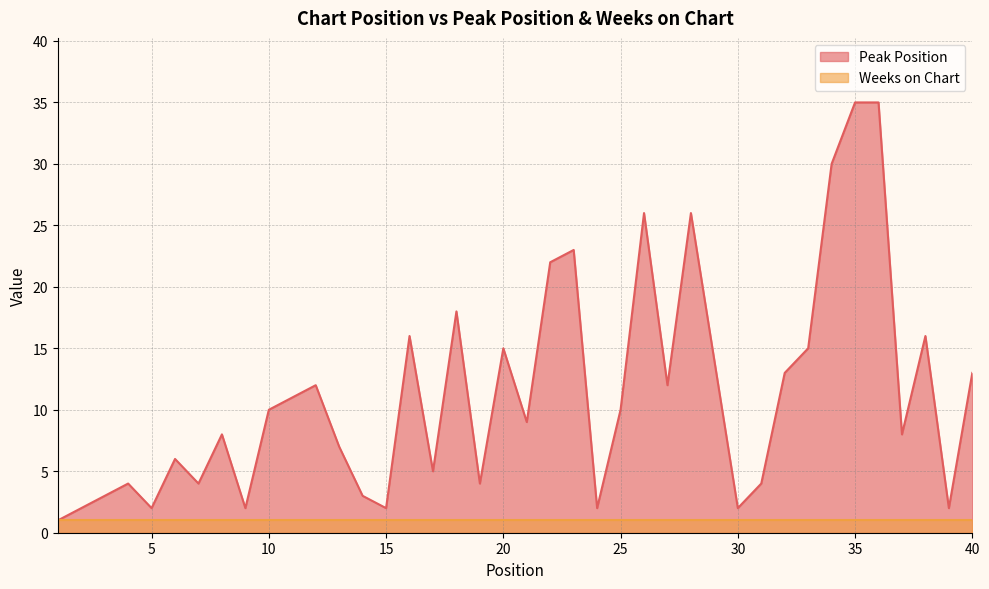

What is the ratio of the value at 23 to the value at 31?

5.8